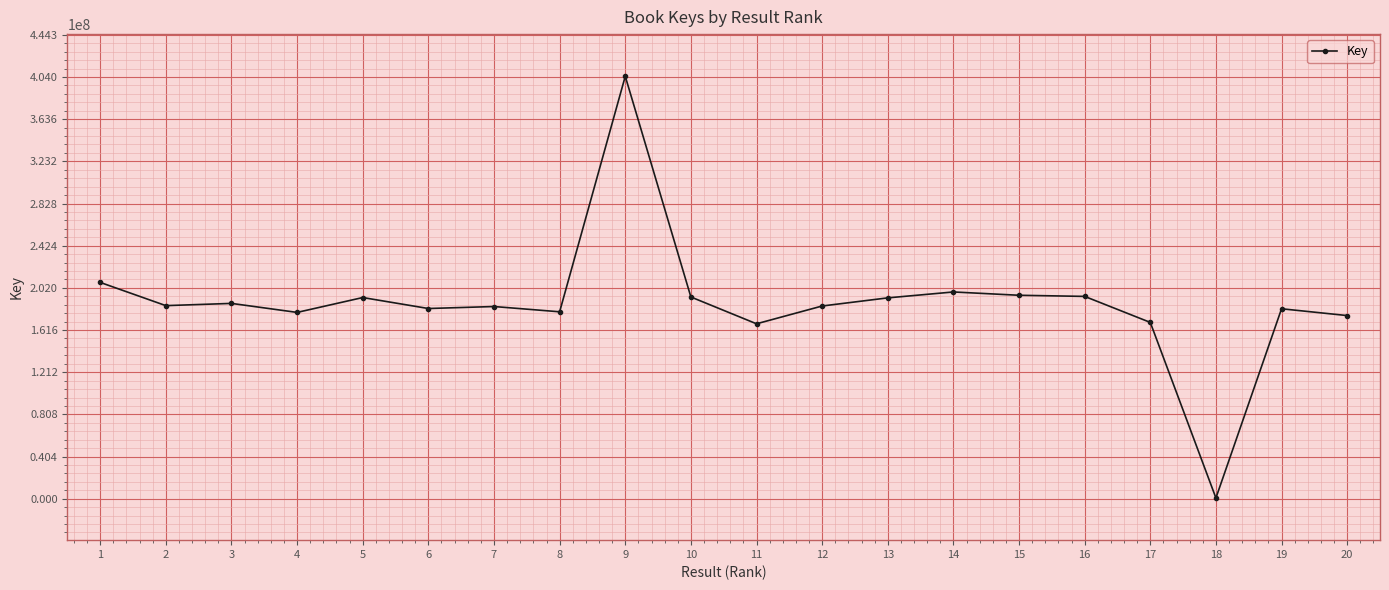

What is the change in value from 3 to 10?

+6141178